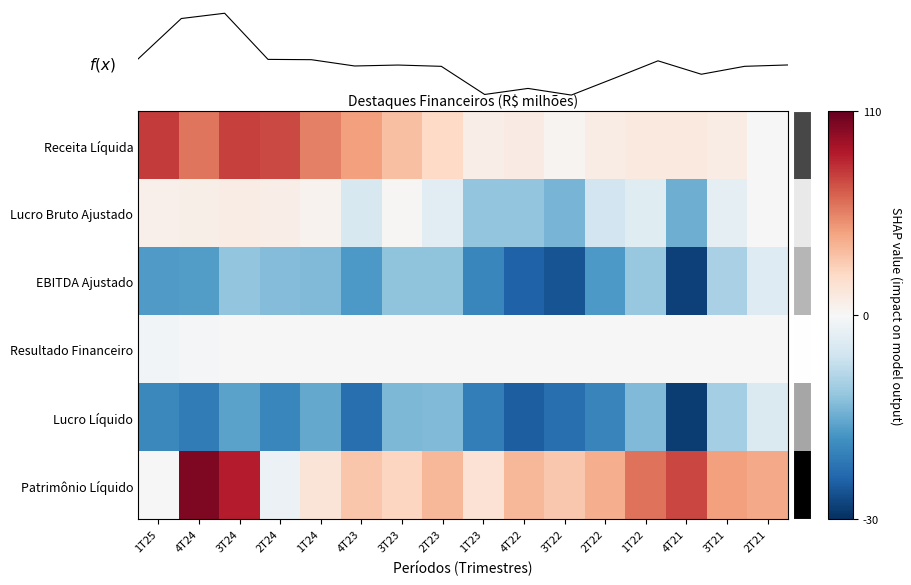

How many values in the Receita Líquida series exceed 21?

8